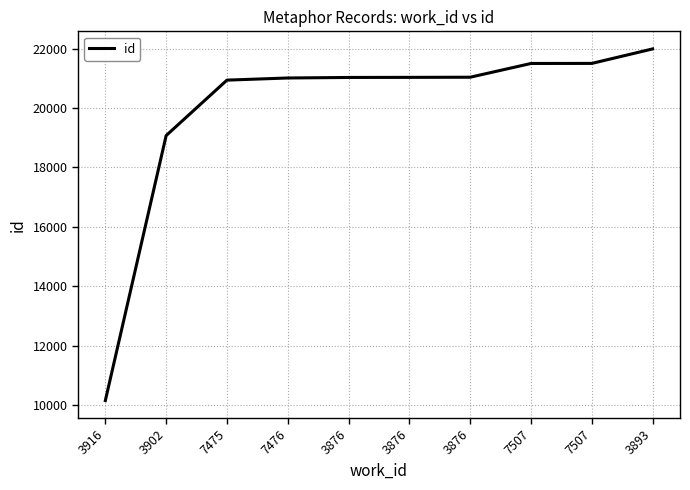

What is the greatest value displayed?

21988